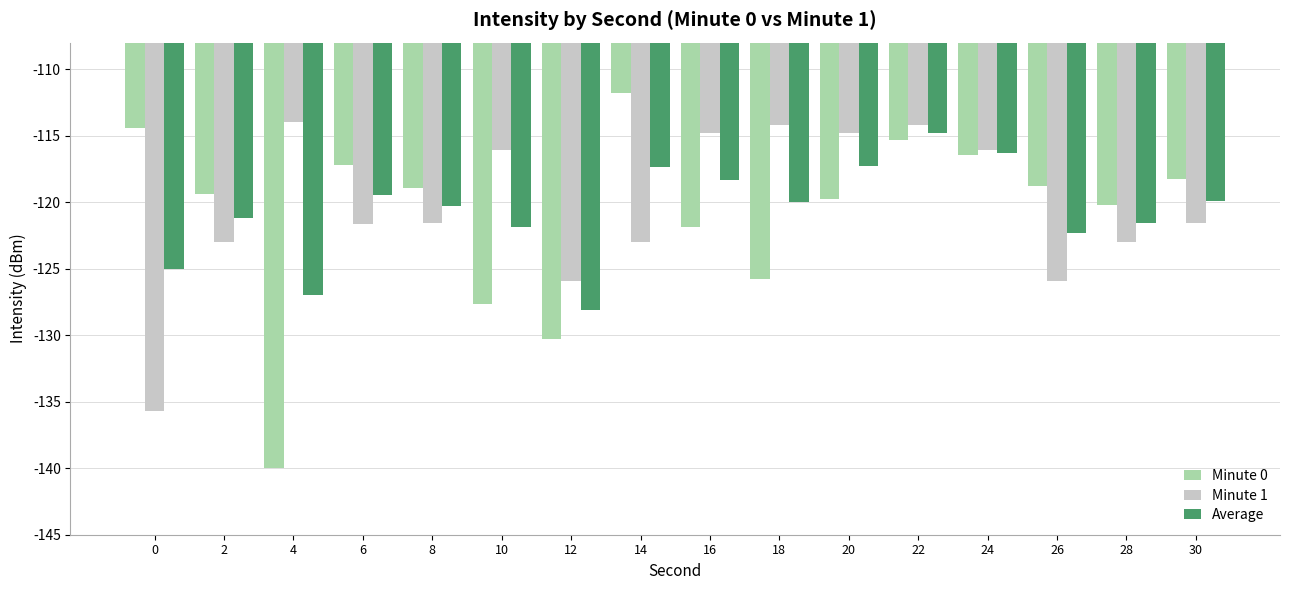

Which category has the highest value across all series?

14